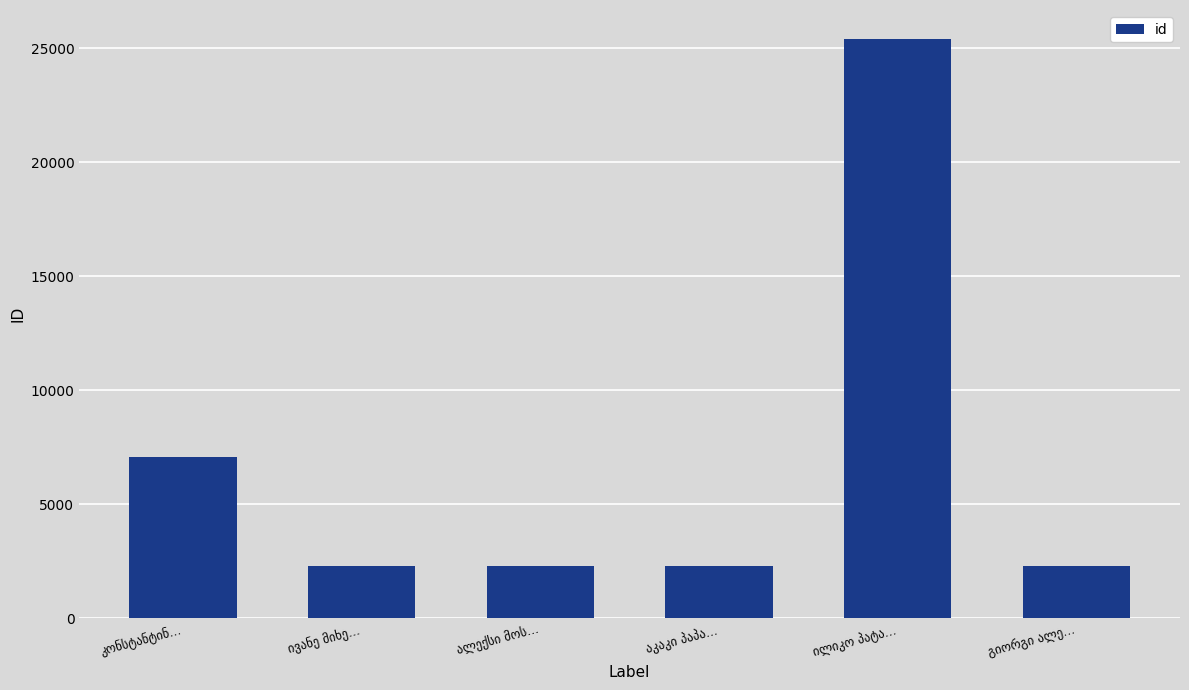

What is the value of the 5th bar from the left?

25418